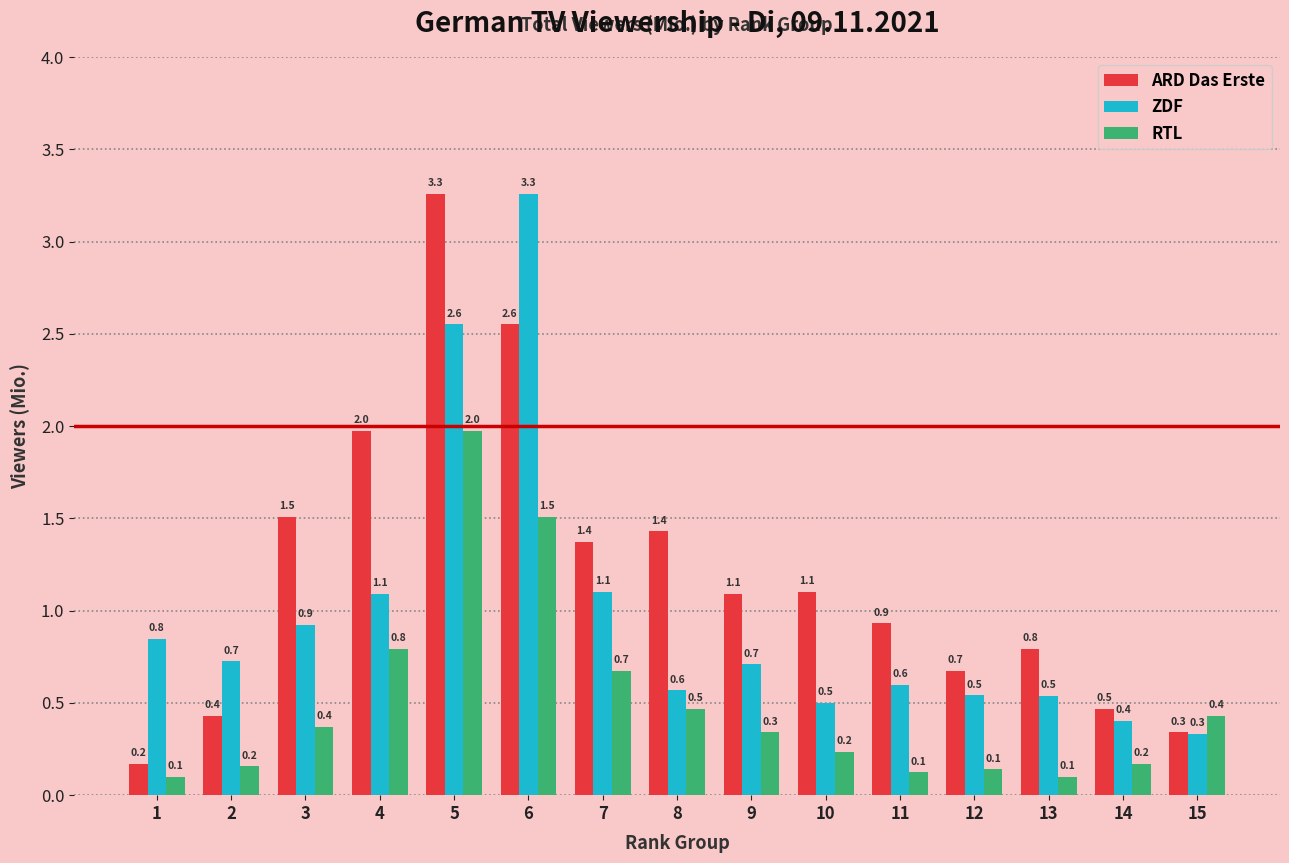

At how many categories does at least one series exceed 1?

8